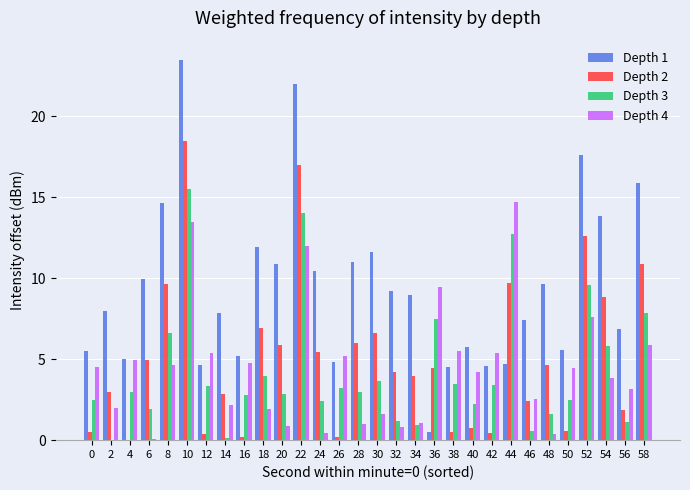

The value of Depth 3 at 12 is 3.4. True or false?

True